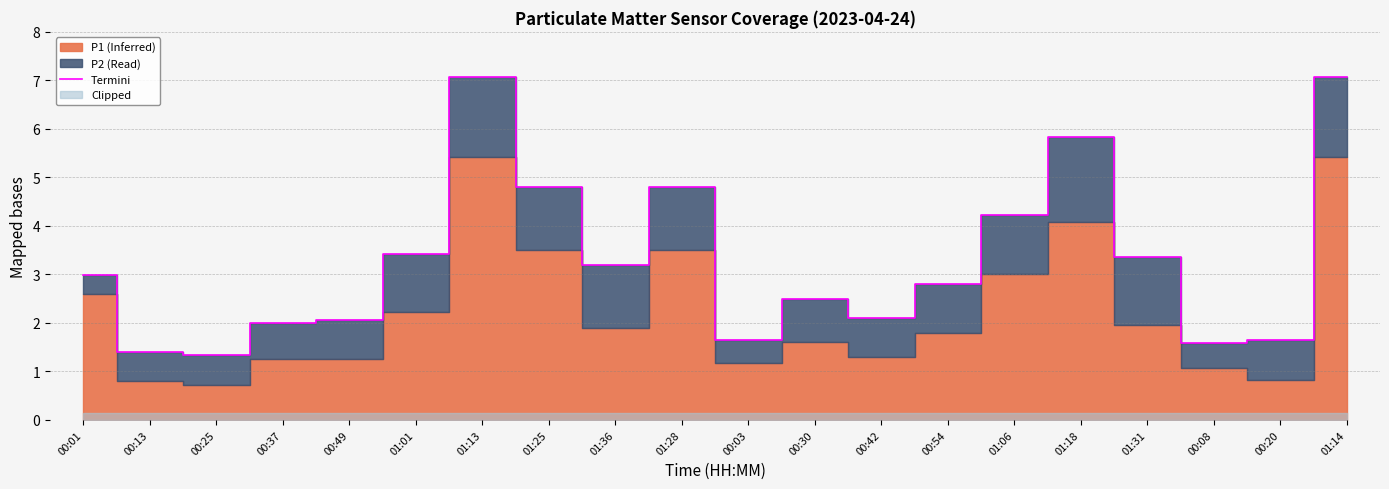

True or false: there are more than 2 points higher than both neighbors.

True